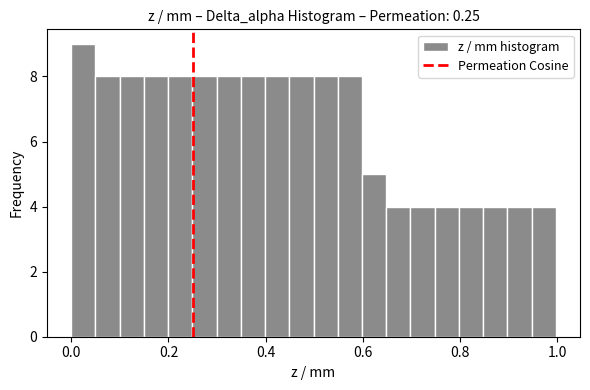

Read against the x-axis, roughly where is the centre of the tallest bar?

0.02